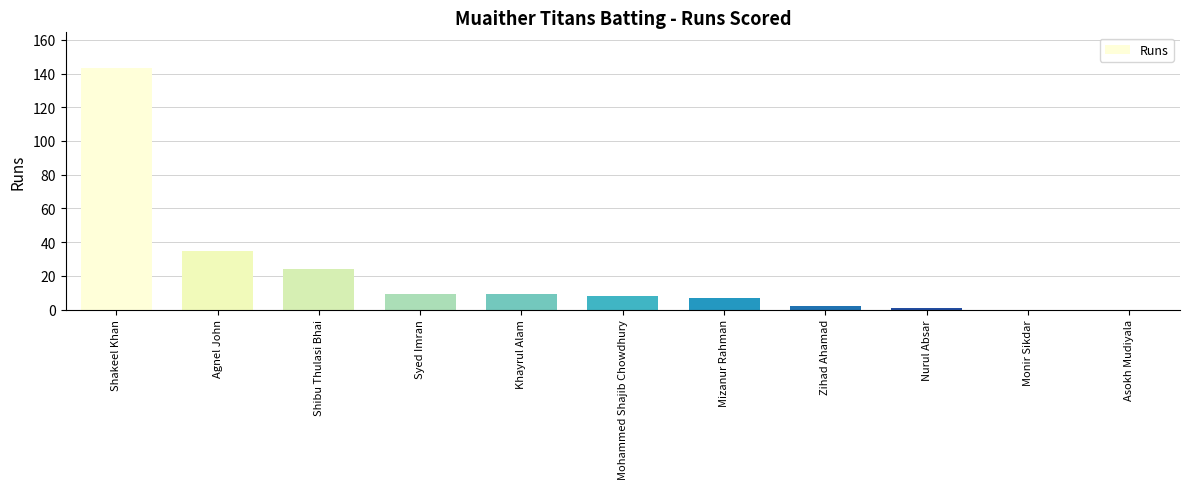

What is the greatest value displayed?

143